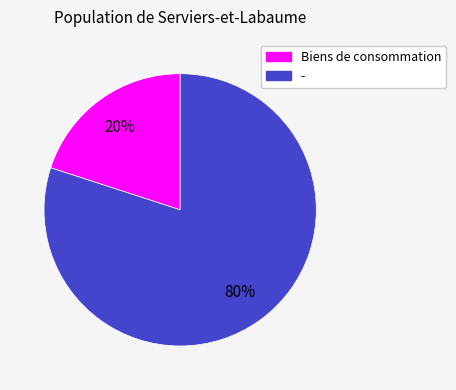

Which slice is the largest?

-